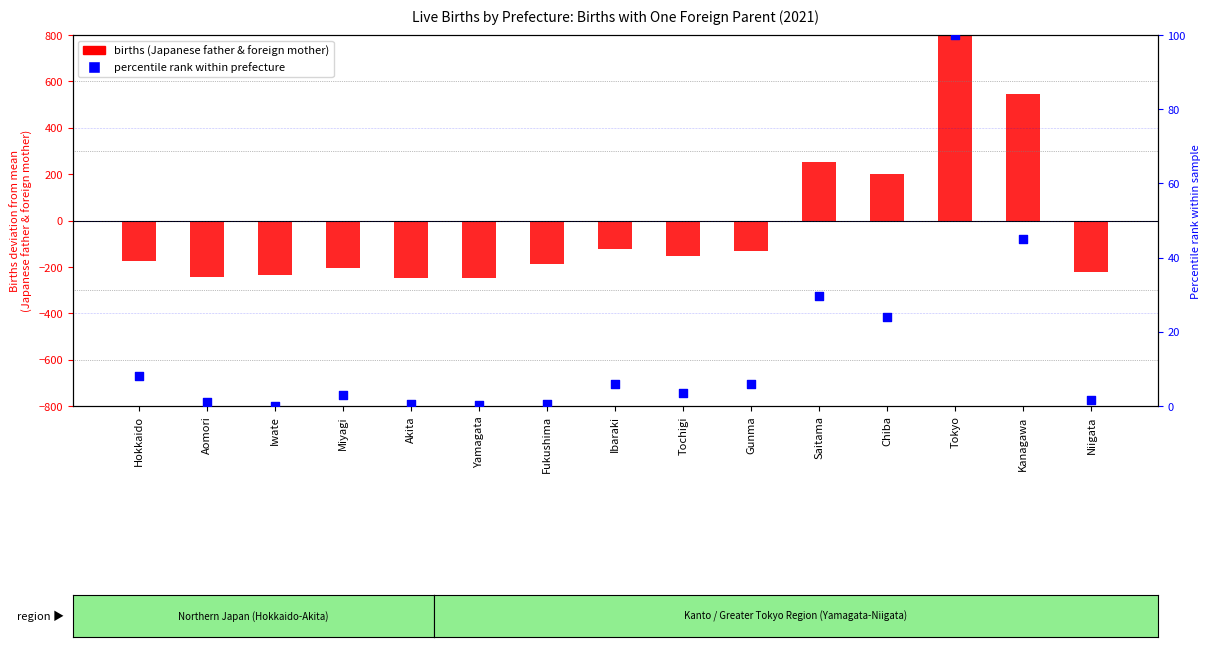

Is the value of percentile rank within prefecture at Miyagi greater than the value of births (Japanese father & foreign mother) at Tokyo?

No